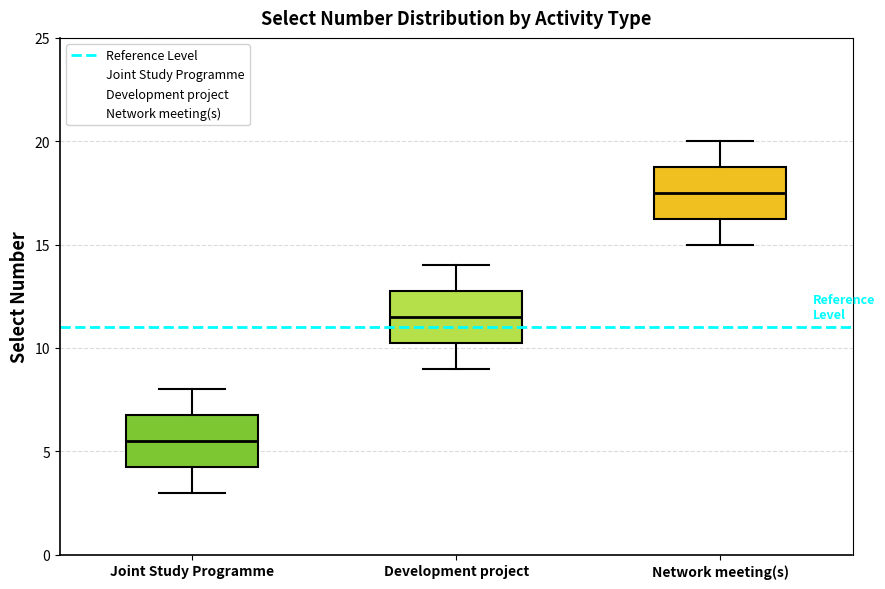

Reading left to right, transcribe this box plot: for each box, give where its median line is, the range the box spans, and where its two whiskers end, as read against the y-axis. The values are not printed on the chart, so give them approximately, as read against the axis.

Joint Study Programme: median 5.5, box 4.5 to 7.0, whiskers 3.0 to 8.0
Development project: median 11.5, box 10.5 to 13.0, whiskers 9.0 to 14.0
Network meeting(s): median 17.5, box 16.5 to 19.0, whiskers 15.0 to 20.0